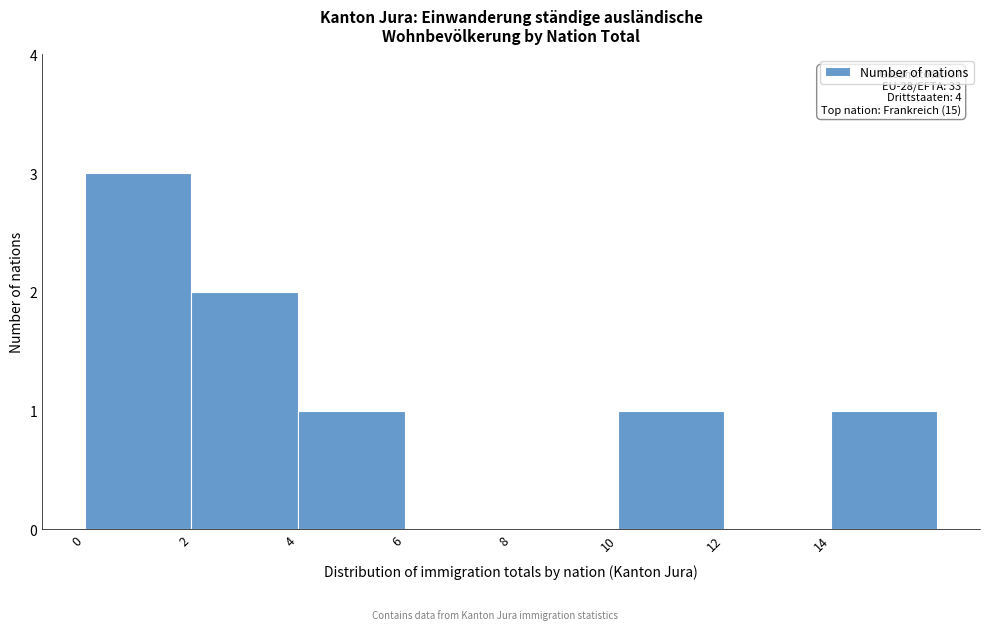

Which range on the x-axis has the tallest bar?

0 to 2